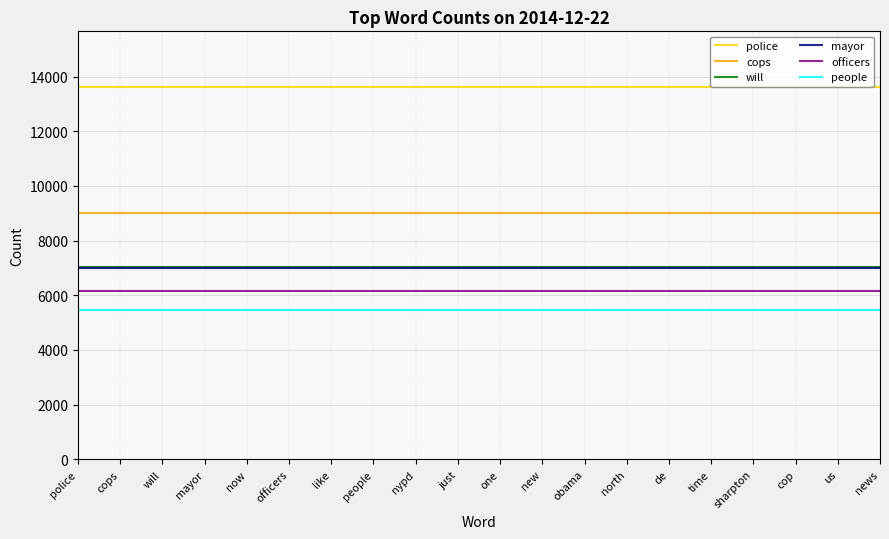

What is the difference between the highest and lowest values at mayor?

8143